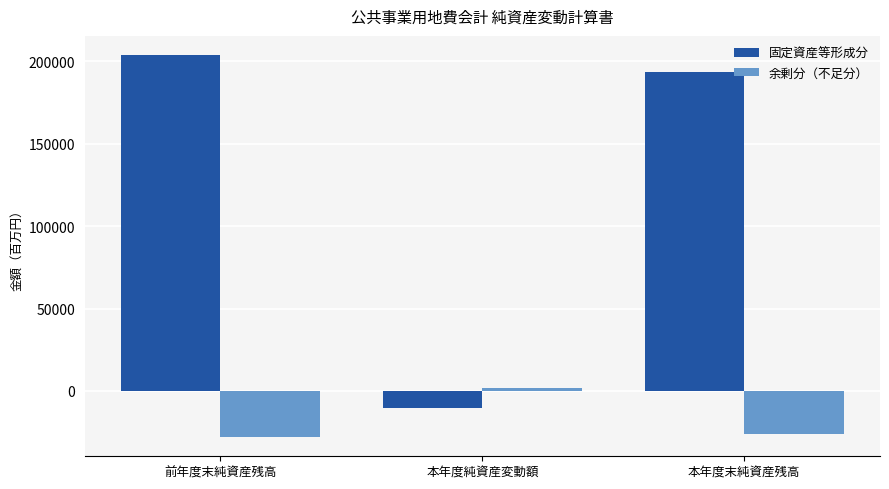

List the series in order of their overall mean, highest first.

固定資産等形成分, 余剰分（不足分）